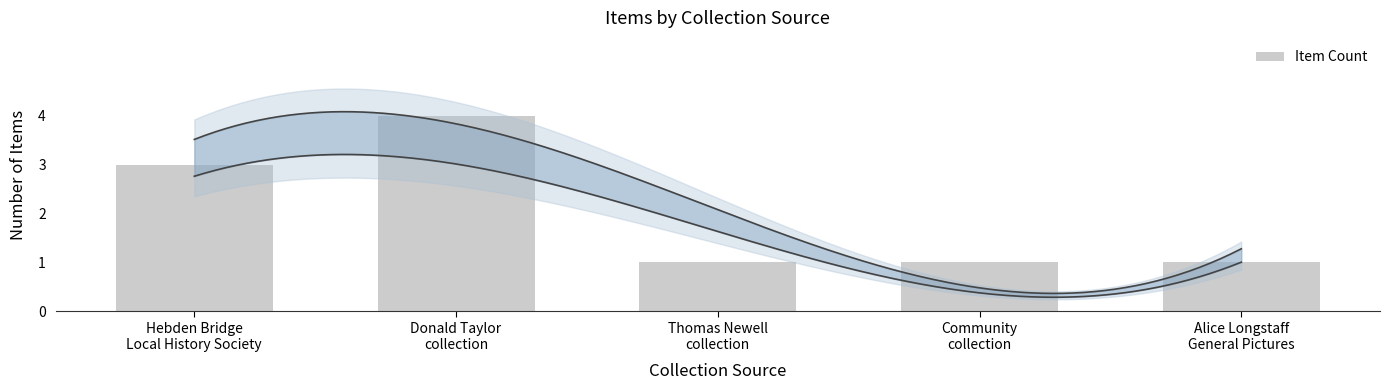

Is it true that the value at Hebden Bridge
Local History Society is 3?

True